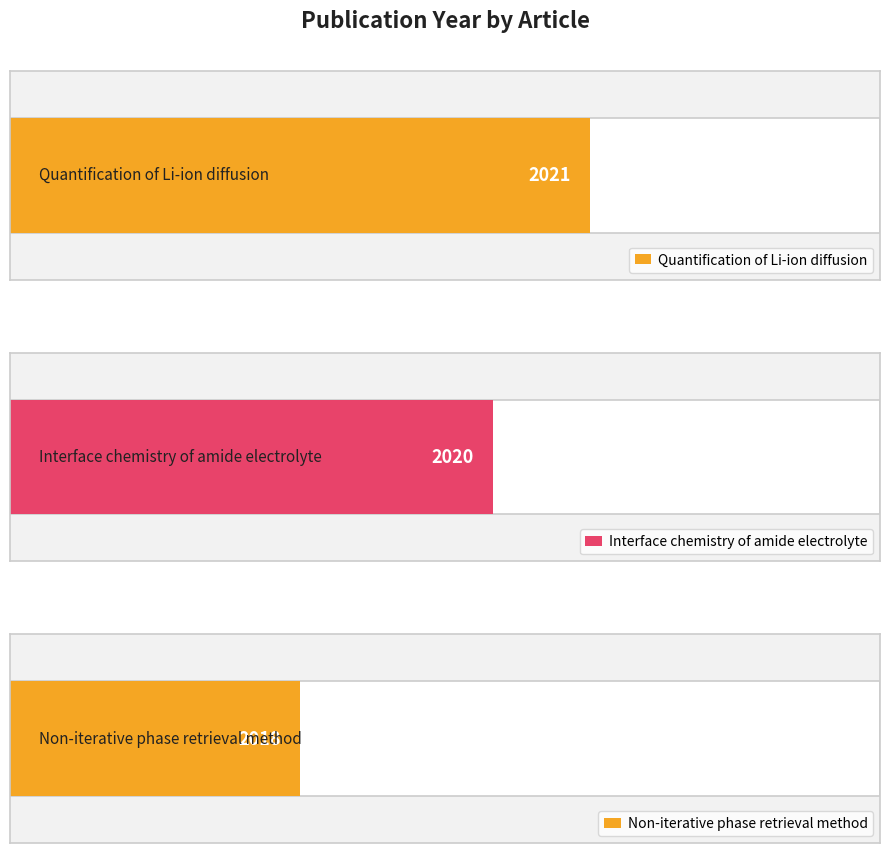

Does the chart contain stacked bars?

No